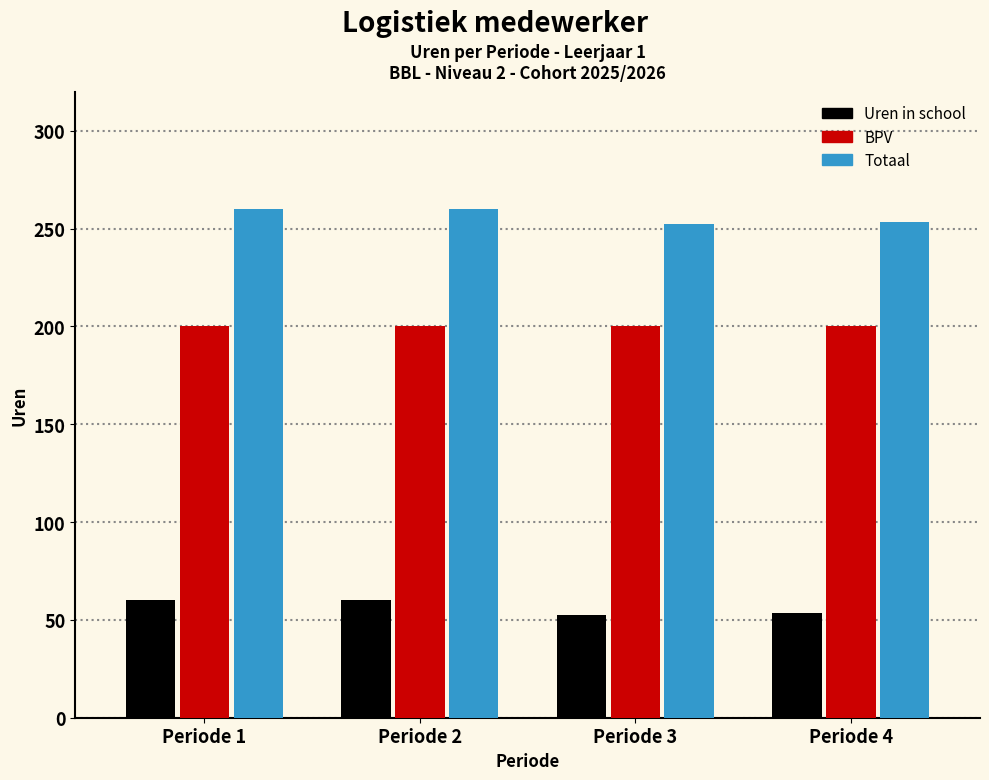

What is the spread (max minus min) of values at Periode 1?

200.0